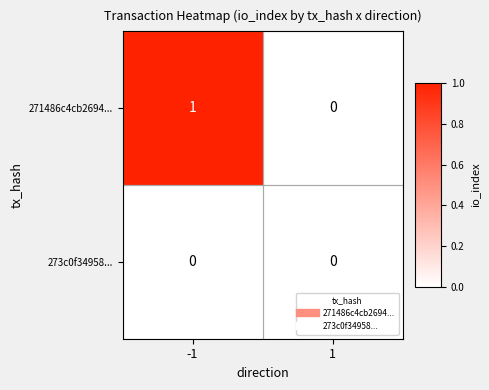

The 271486c4cb2694... series shows 1 at -1. True or false?

True